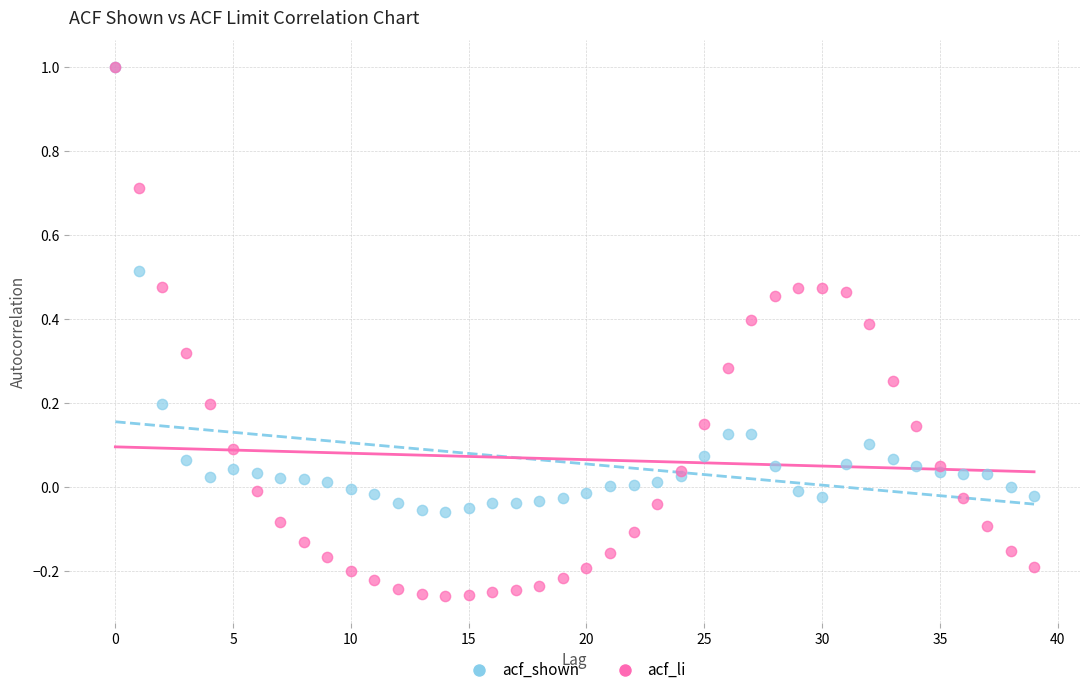

What are all the series names shown in the legend?

acf_shown, acf_li